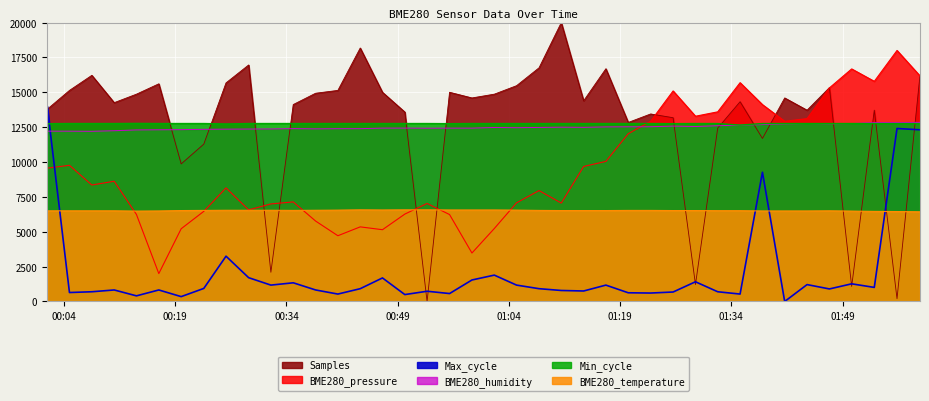

Which has a higher value, 2024/02/03 00:22:51 or 2024/02/03 01:41:12?

2024/02/03 01:41:12